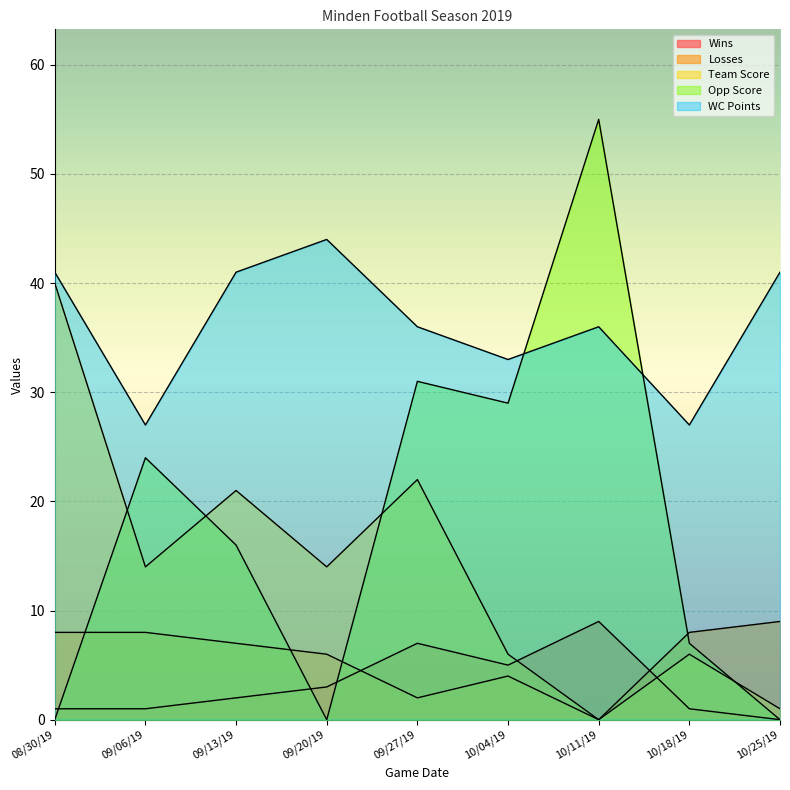

What is the difference between the maximum and minimum values in the Losses series?

9